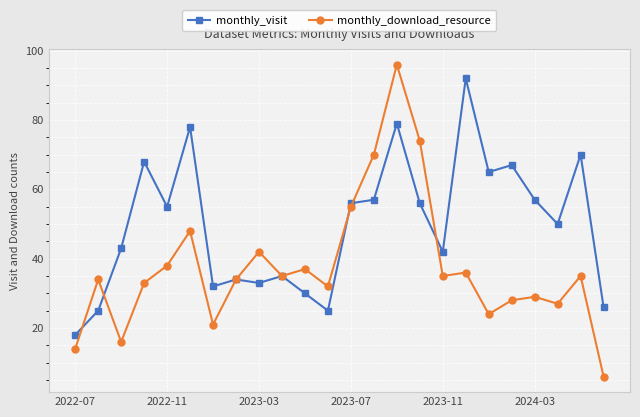

What is the greatest value displayed?

96